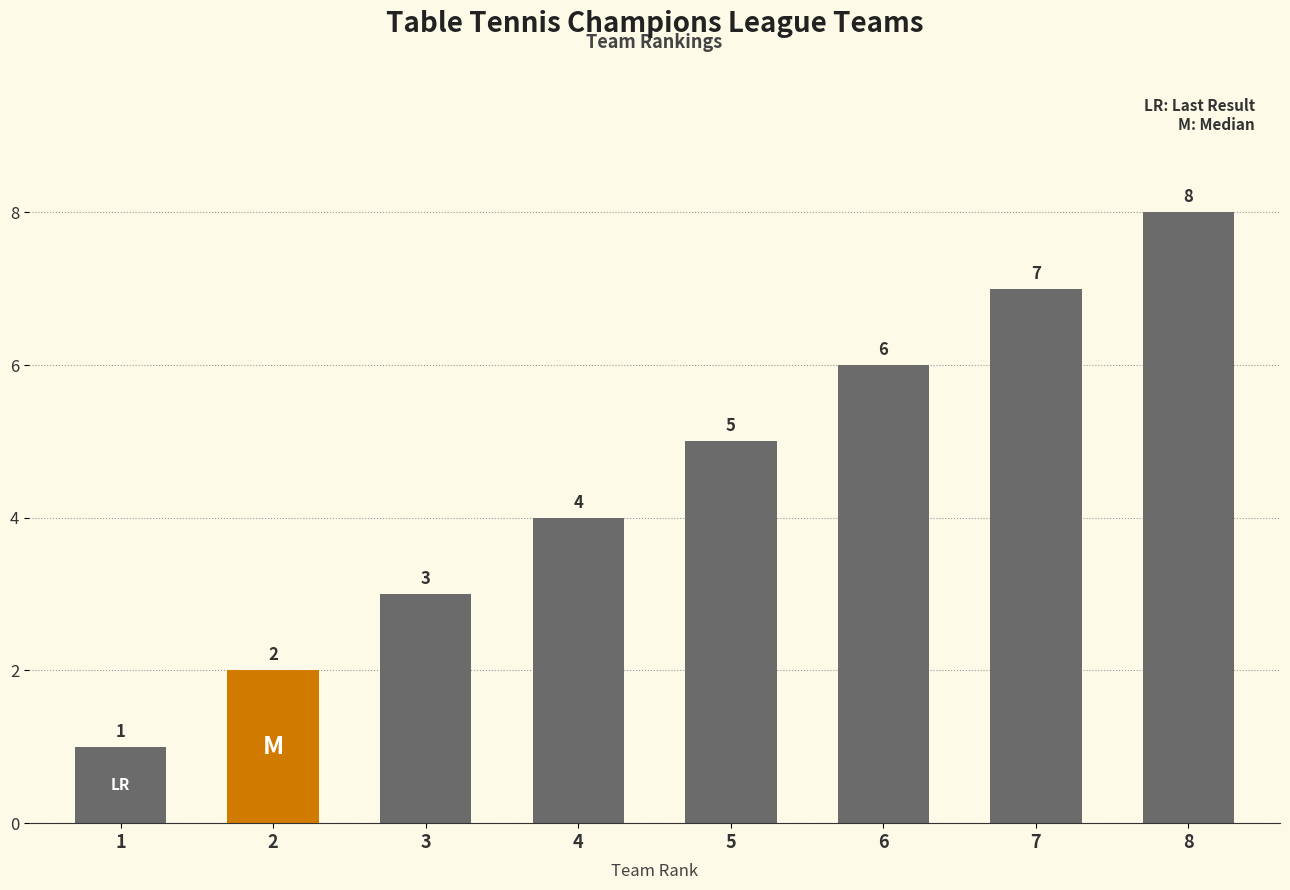

What is the difference between the maximum and minimum values?

7